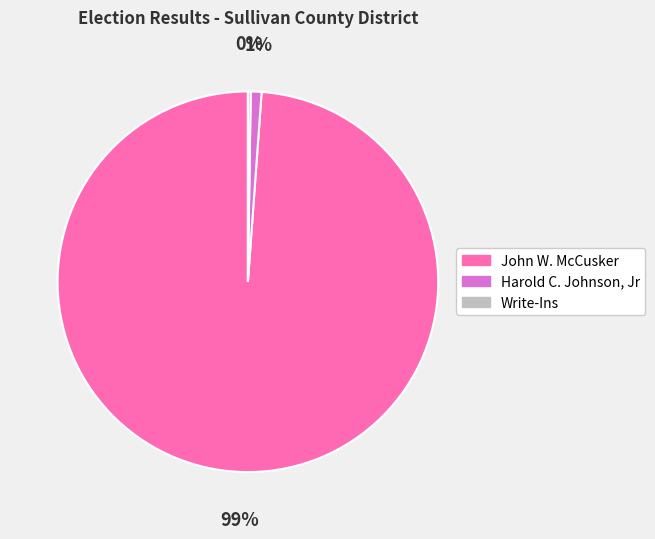

To the nearest percent, what is the average slice percentage?

33%